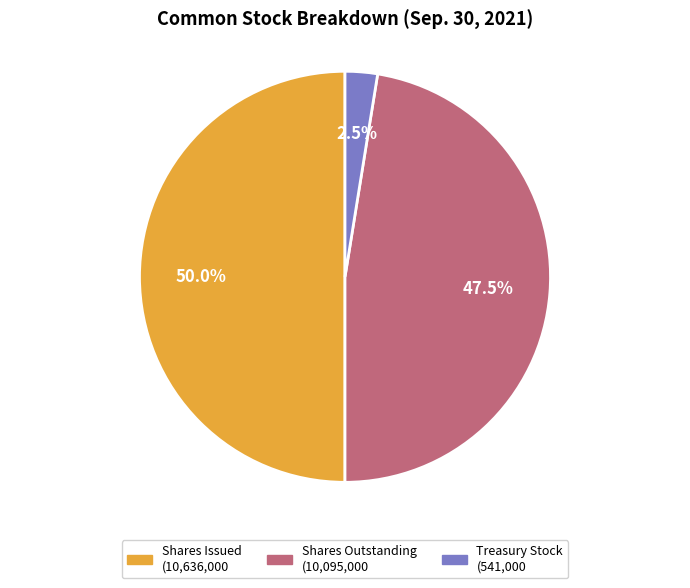

How many segments does this pie chart have?

3